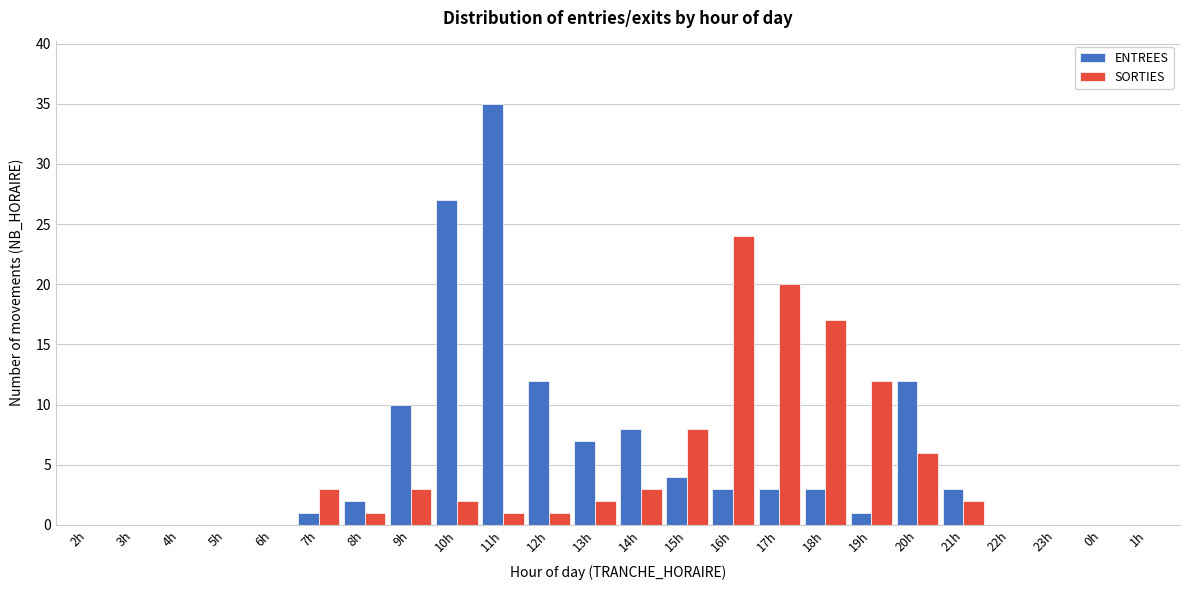

True or false: SORTIES has a value of 20 at 17h.

True